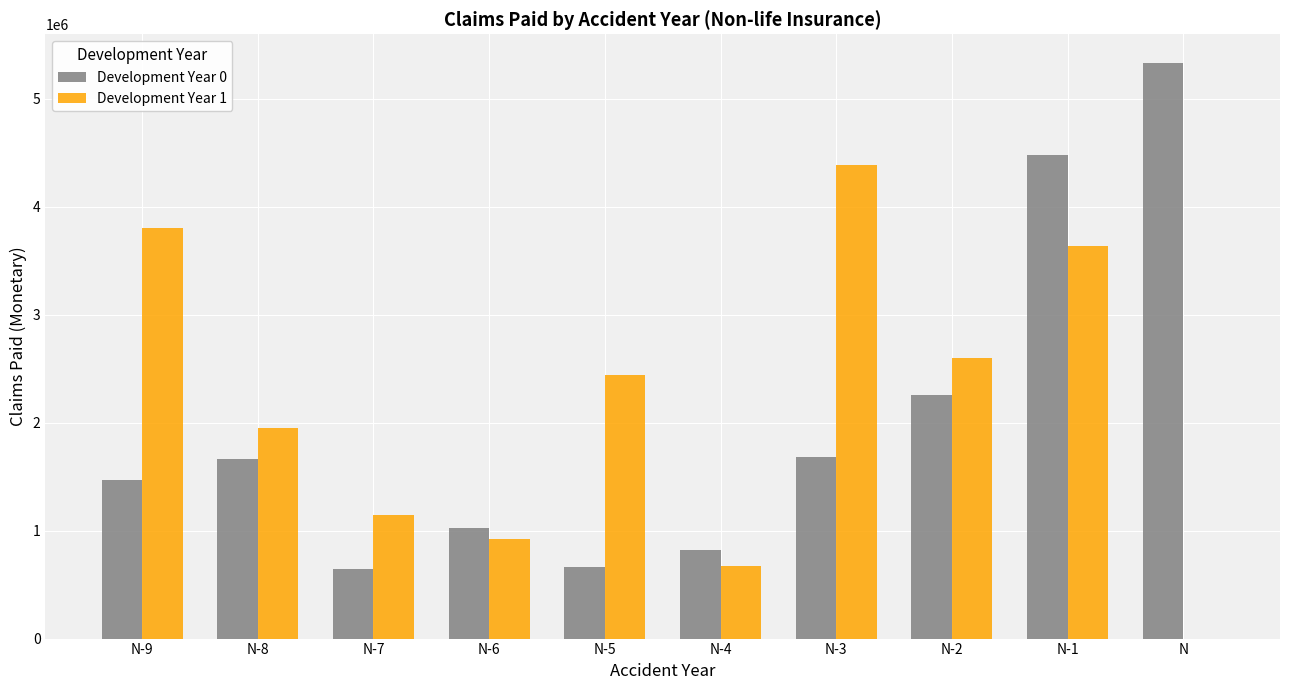

Between N-8 and N, which series saw the biggest shift?

Development Year 0